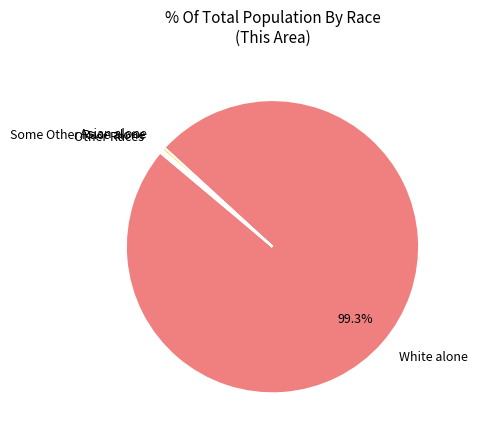

Is there any slice that represents more than half of the pie?

Yes